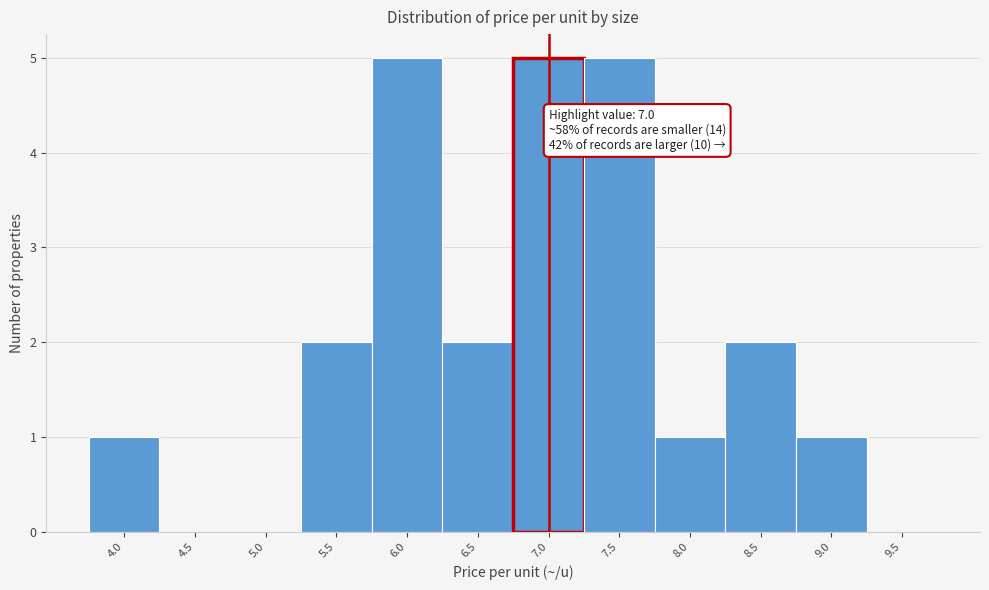

Reading left to right, transcribe all the data shown in this chart.

4.0=1	4.5=0	5.0=0	5.5=2	6.0=5	6.5=2	7.0=5	7.5=5	8.0=1	8.5=2	9.0=1	9.5=0